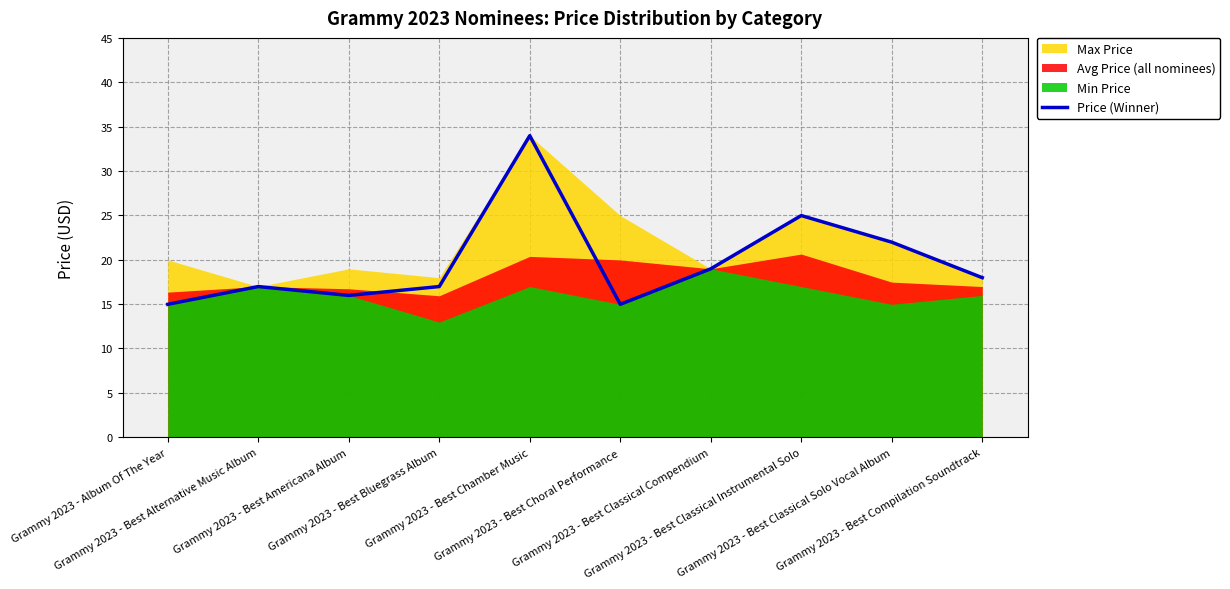

At which label is the value closest to 24?

Grammy 2023 - Best Classical Instrumental Solo